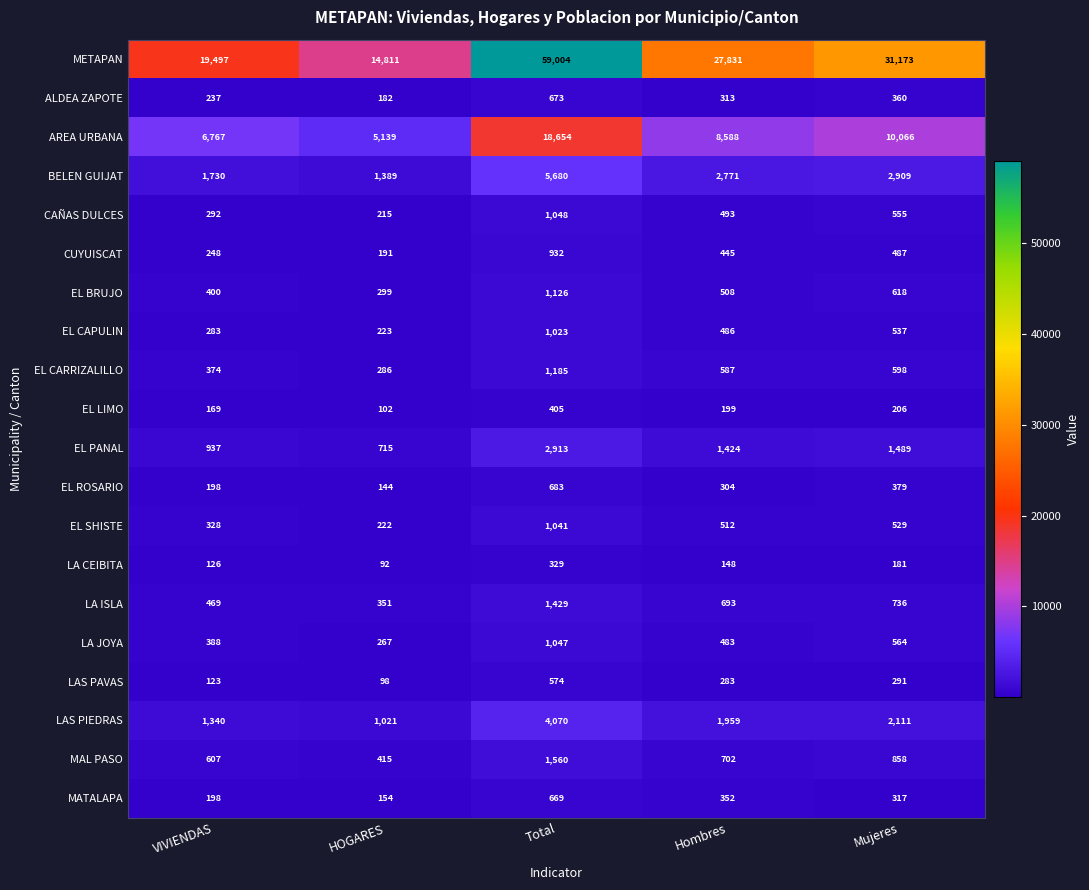

What is the total value across all series at Mujeres?

54964